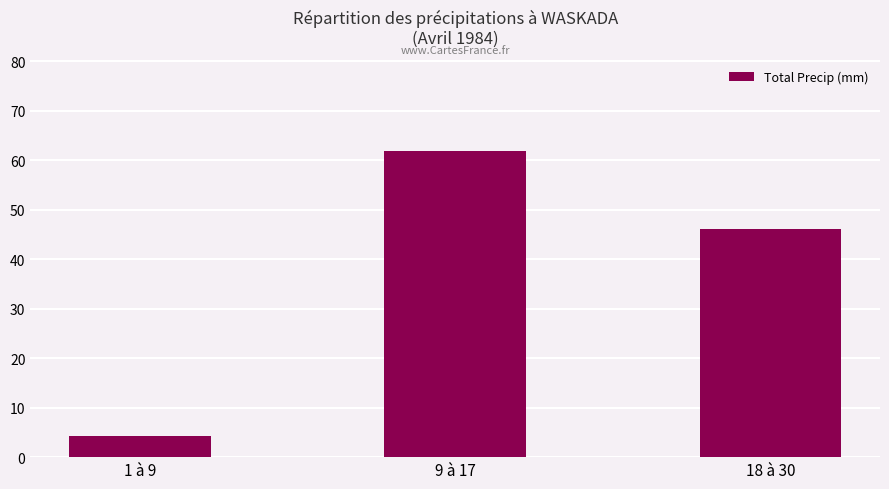

What is the average value?

37.4